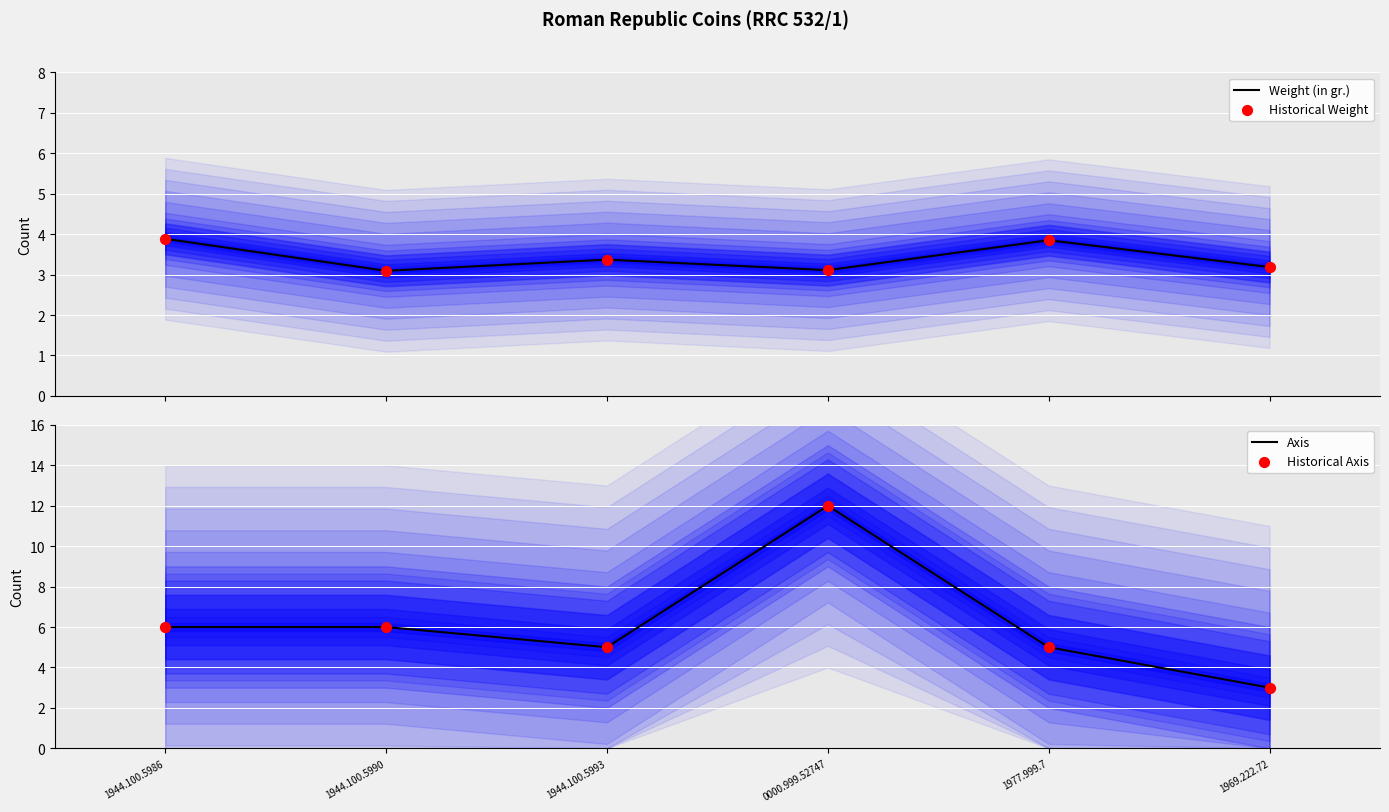

Which series contains the highest Y value?

Axis